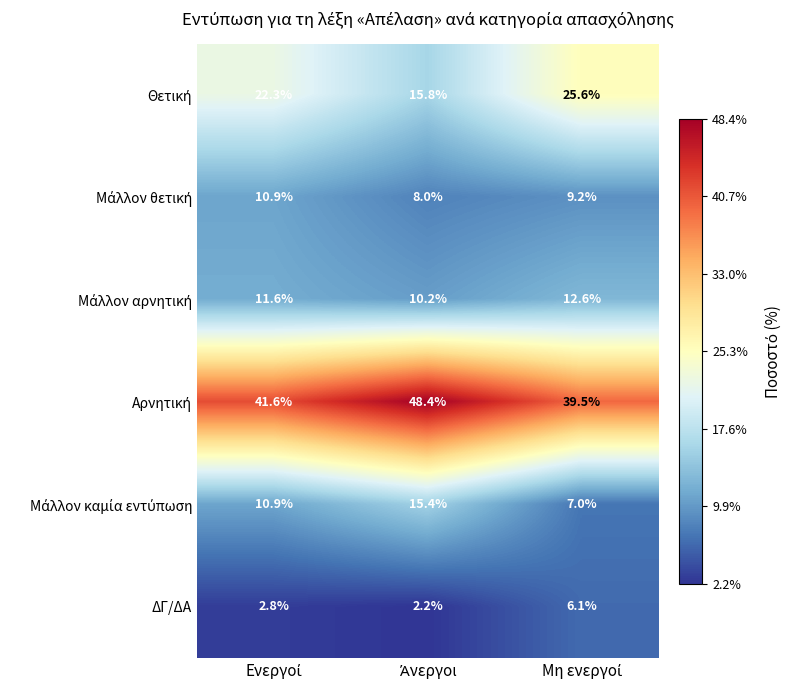

What is the sum of all ΔΓ/ΔΑ values?

11.1